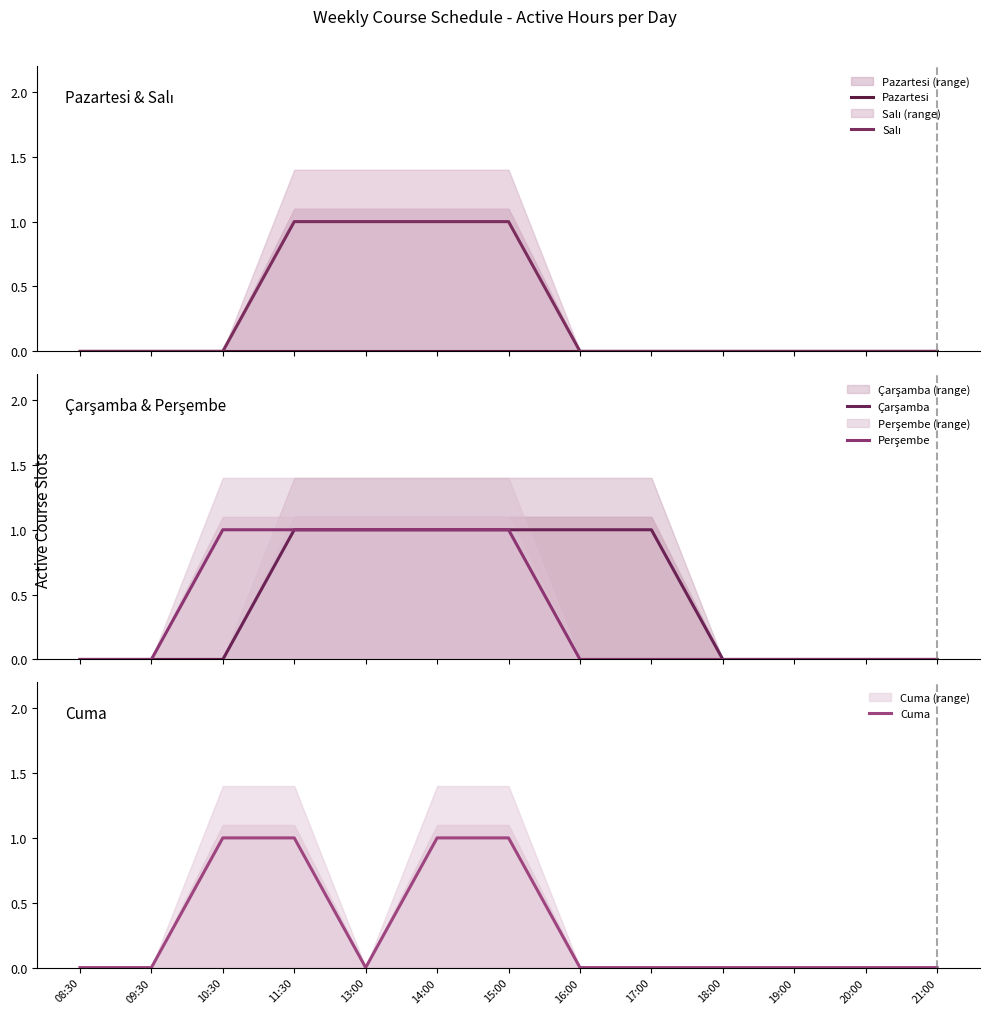

Is it true that Cuma equals 0 at 21:00?

True